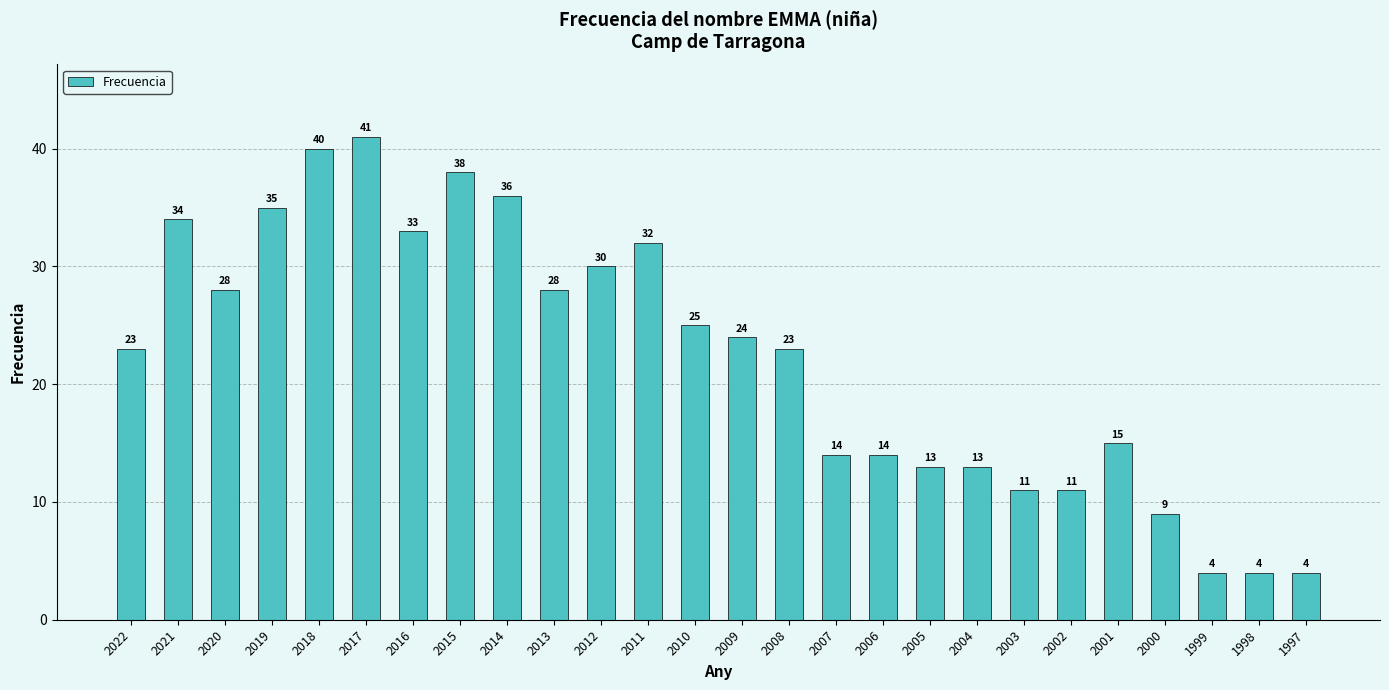

Does the chart contain any negative values?

No